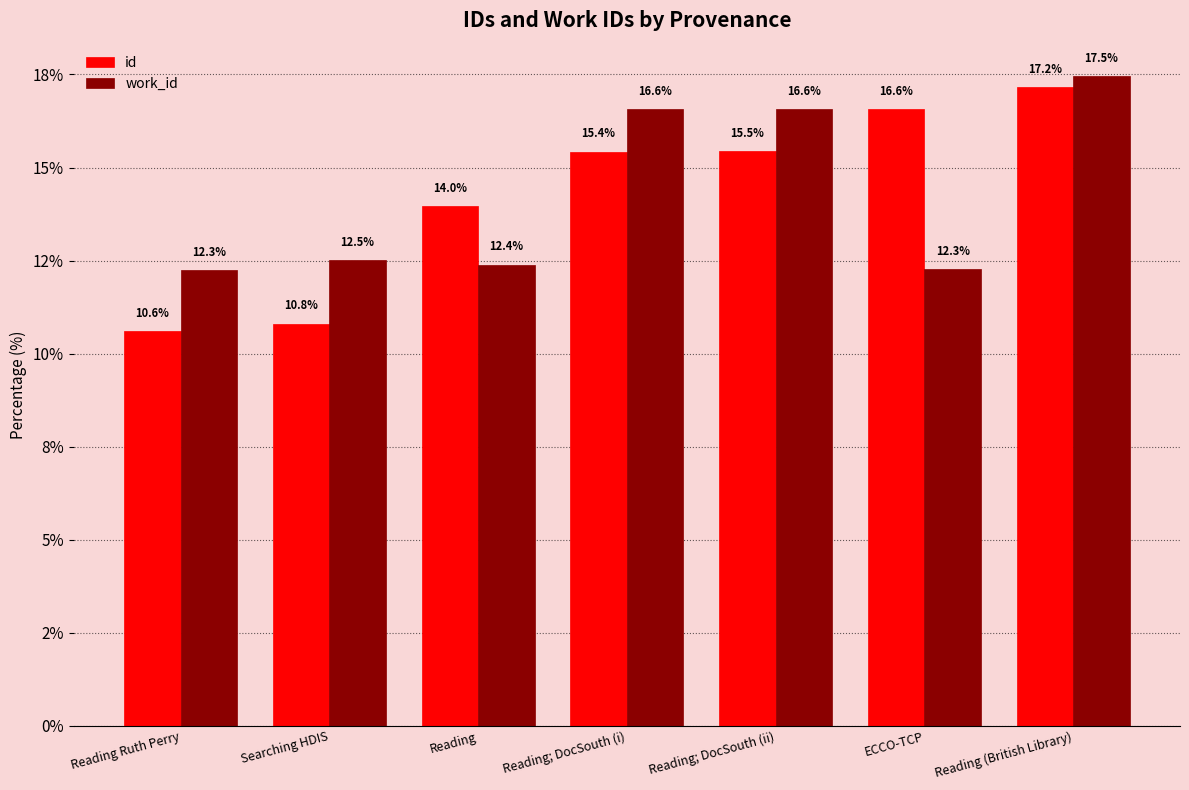

What is the label of the 3rd bar from the left?

Reading